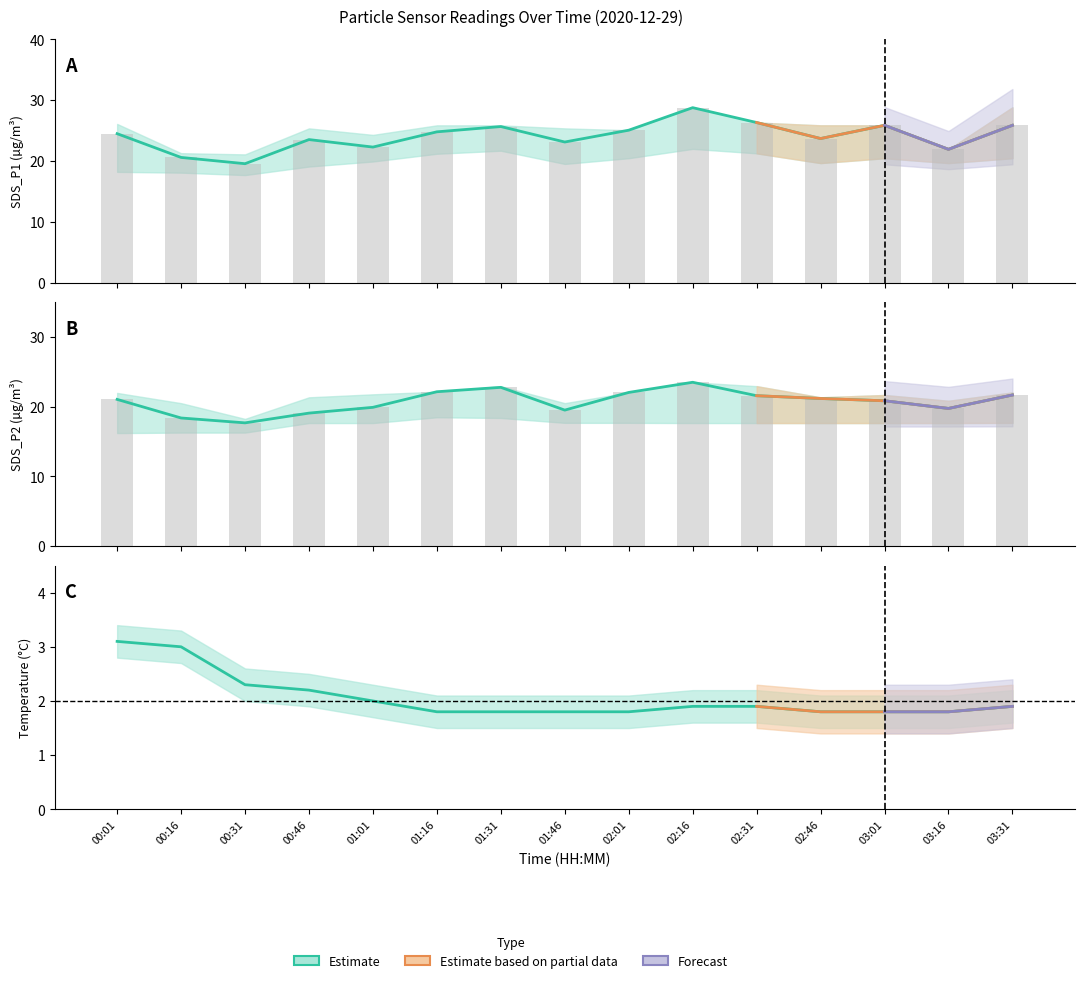

What is the maximum value for SDS_P2?

23.5